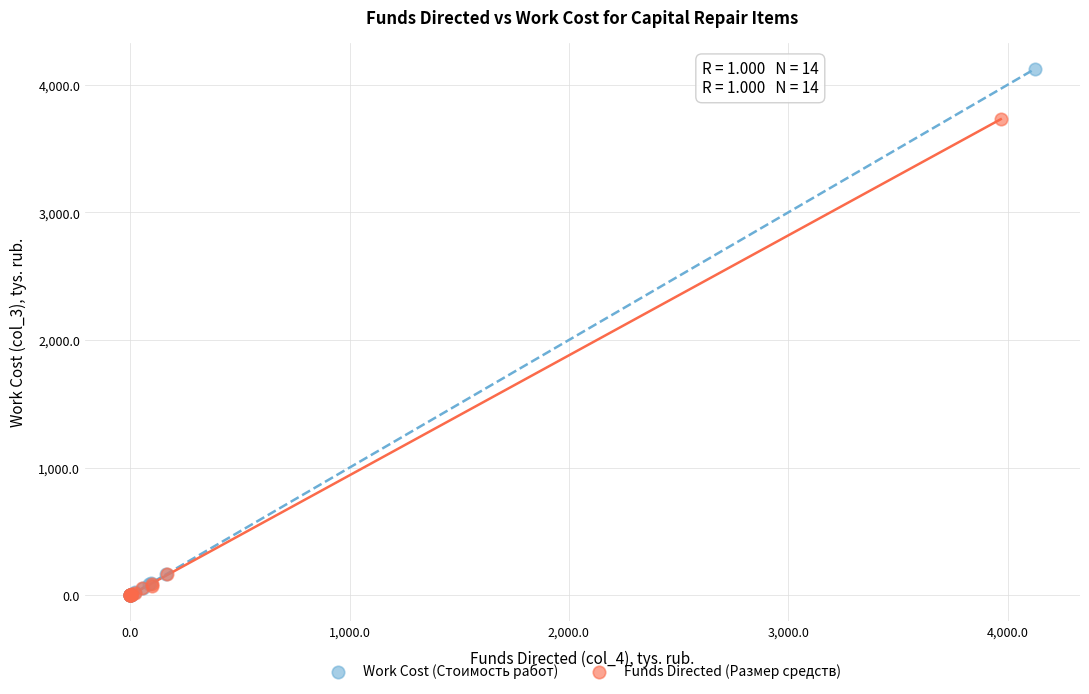

Which series has the largest Y range (max minus min)?

Work Cost (Стоимость работ)